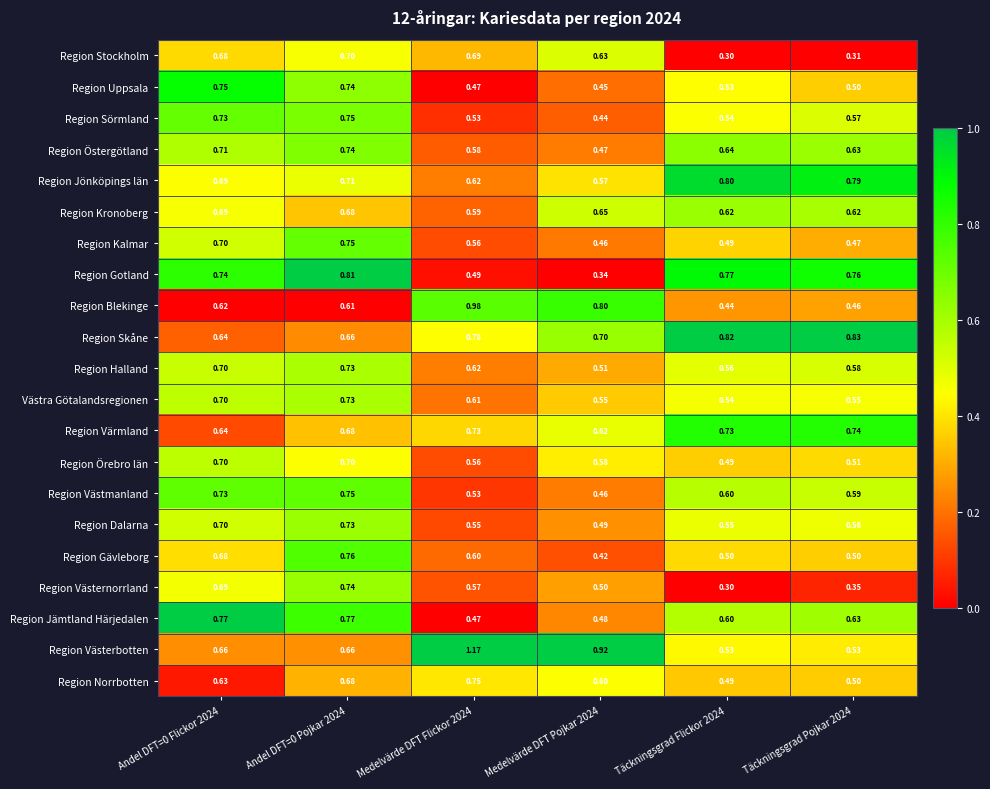

Which series has the largest total across all categories?

Region Västerbotten